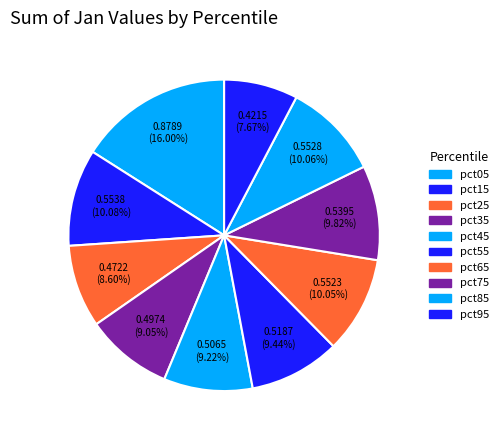

What is the largest slice in the pie chart?

pct05